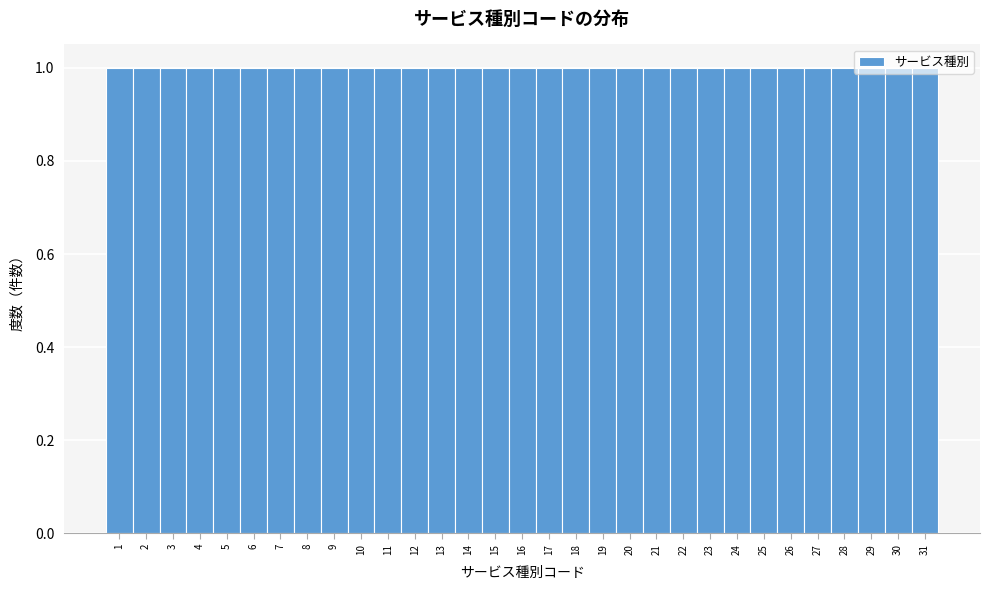

Reading left to right, transcribe this chart: for each bar, give the range it covers on the x-axis and its height. The values are not printed on the chart, so give them approximately, as read against the axis.

0.5 to 1.5: 1
1.5 to 2.5: 1
2.5 to 3.5: 1
3.5 to 4.5: 1
4.5 to 5.5: 1
5.5 to 6.5: 1
6.5 to 7.5: 1
7.5 to 8.5: 1
8.5 to 9.5: 1
9.5 to 10.5: 1
10.5 to 11.5: 1
11.5 to 12.5: 1
12.5 to 13.5: 1
13.5 to 14.5: 1
14.5 to 15.5: 1
15.5 to 16.5: 1
16.5 to 17.5: 1
17.5 to 18.5: 1
18.5 to 19.5: 1
19.5 to 20.5: 1
20.5 to 21.5: 1
21.5 to 22.5: 1
22.5 to 23.5: 1
23.5 to 24.5: 1
24.5 to 25.5: 1
25.5 to 26.5: 1
26.5 to 27.5: 1
27.5 to 28.5: 1
28.5 to 29.5: 1
29.5 to 30.5: 1
30.5 to 31.5: 1